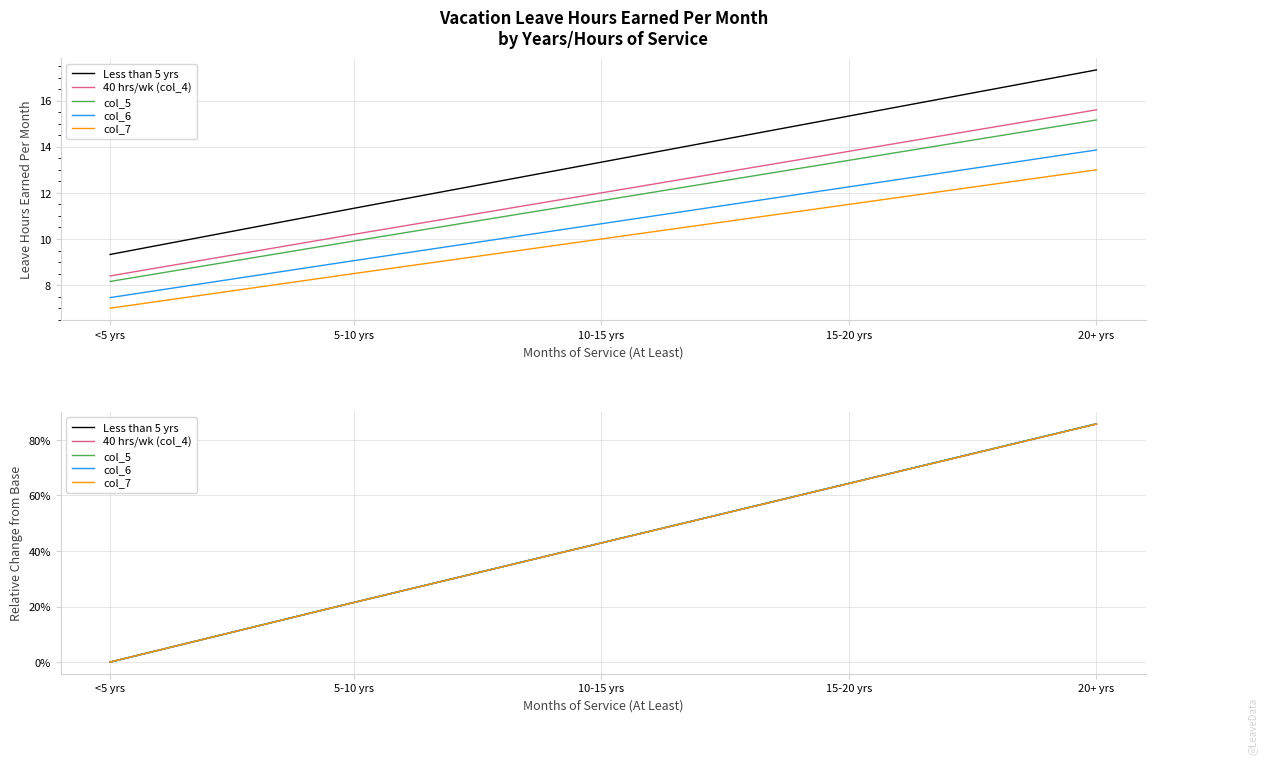

What is the difference between the maximum and minimum values in the Less than 5 yrs series?

0.9